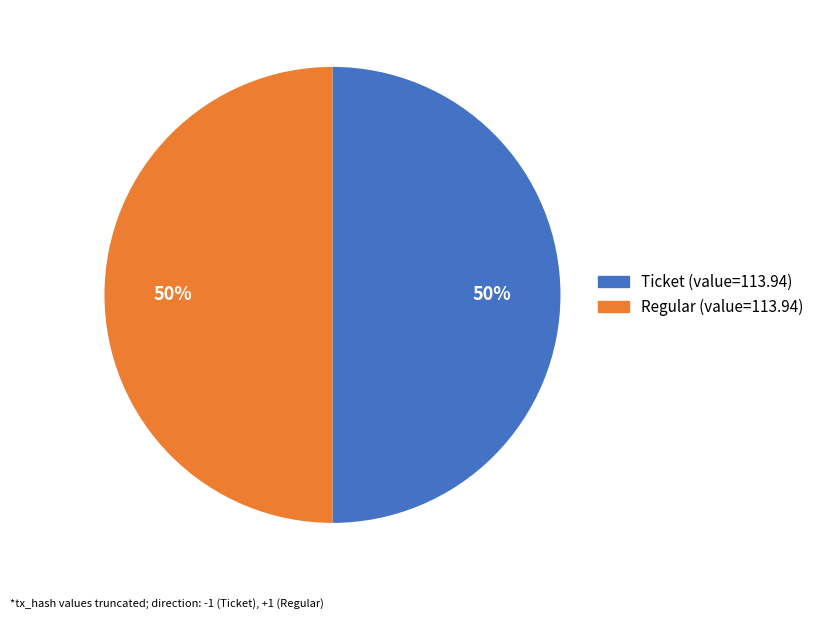

To the nearest percent, what is the average slice percentage?

50%